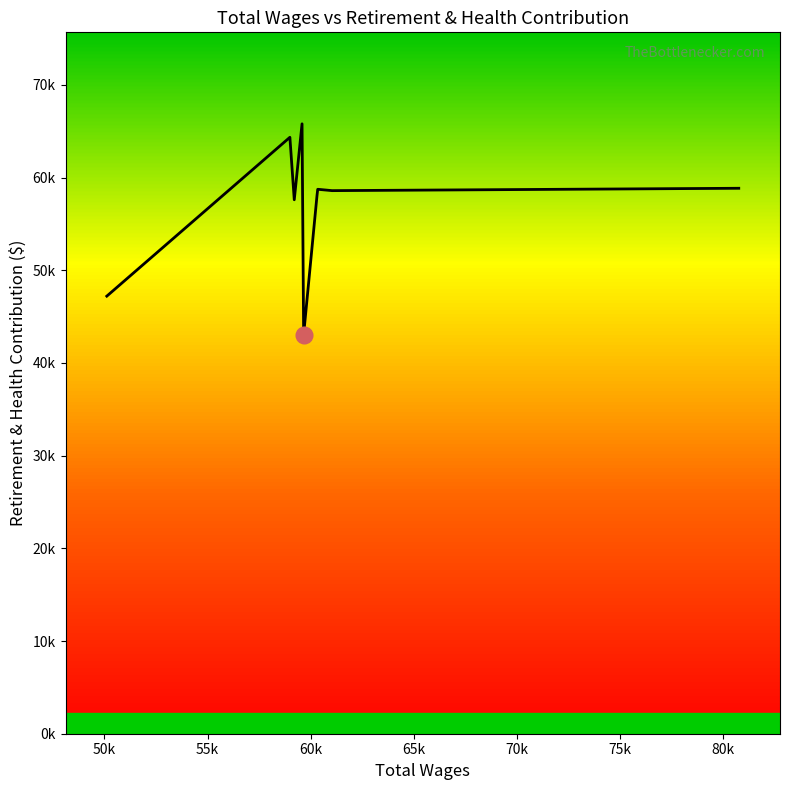

What is the average value?

56917